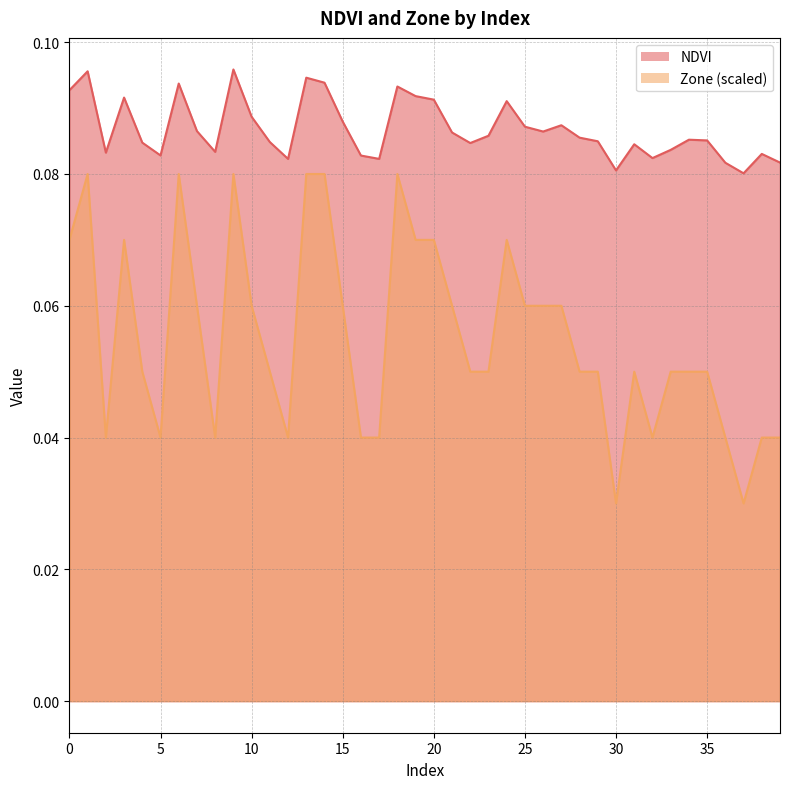

What is the value of the Zone point at the 23rd from the left?

0.1